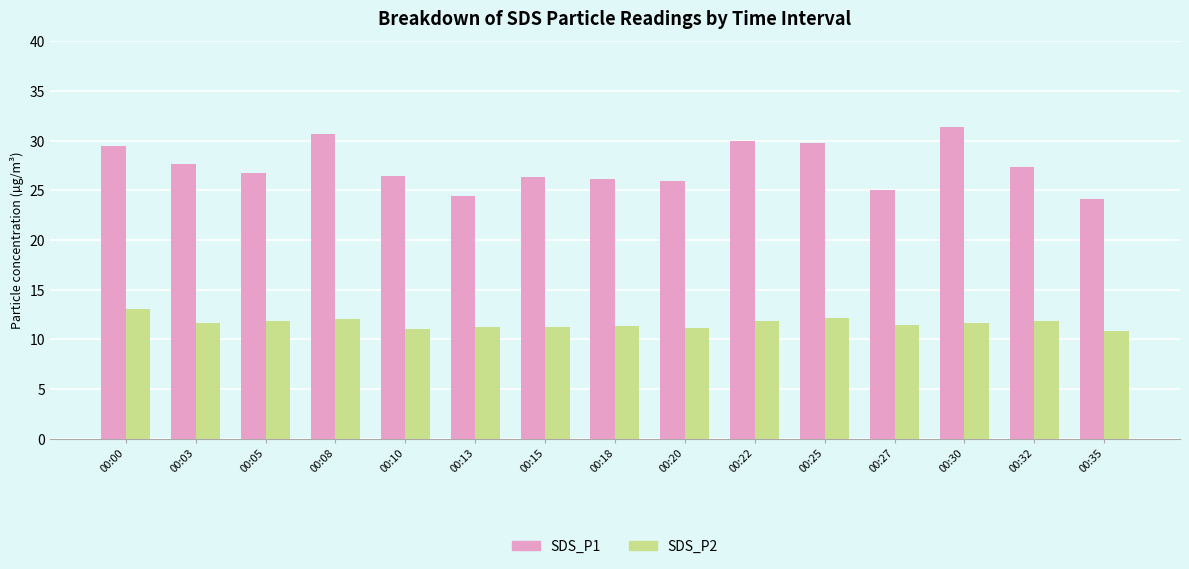

What is the maximum value shown in the chart?

31.4